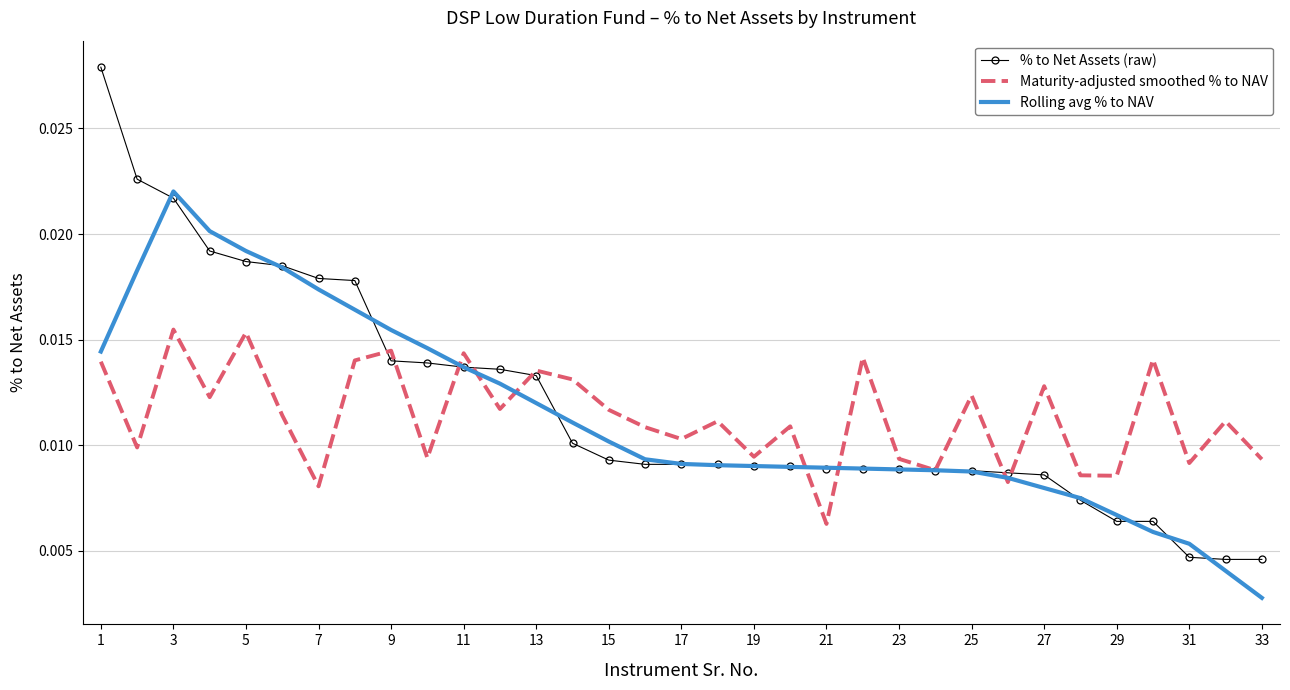

Which series has the widest spread of values?

% to Net Assets (raw)